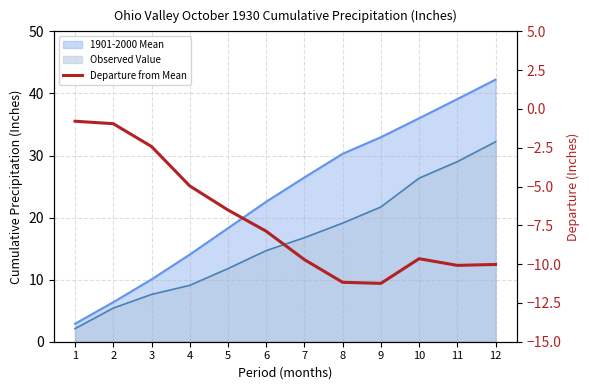

At which label is the value closest to -6?

5